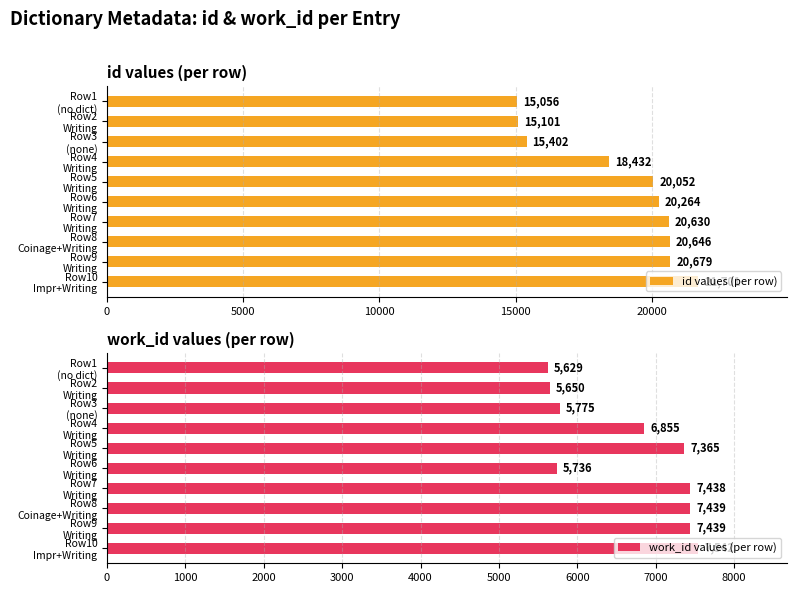

What is the difference between the second highest and minimum values in the work_id values (per row) series?

1810